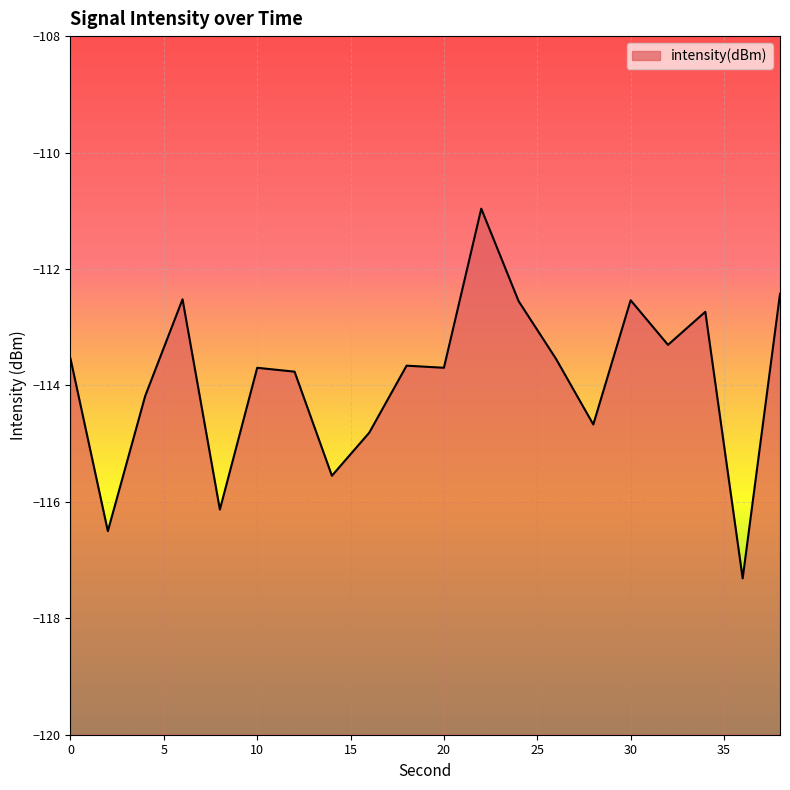

At which label does the data first exceed -113?

6